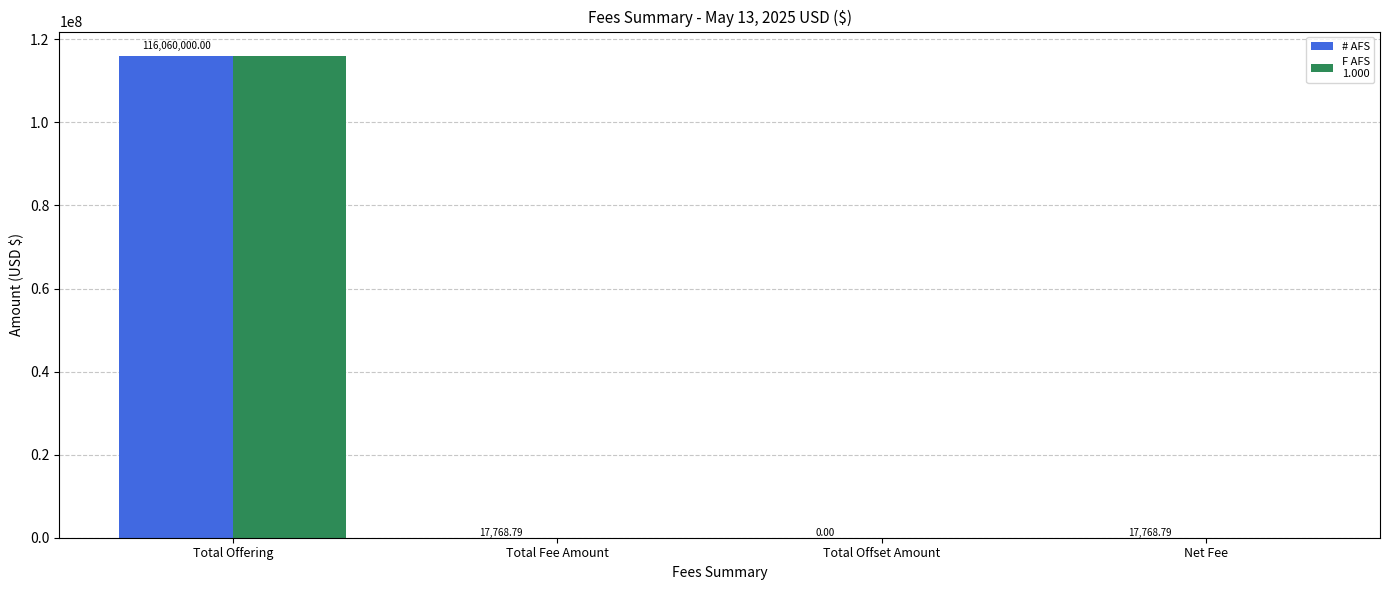

At which category is the sum across all series the highest?

Total Offering